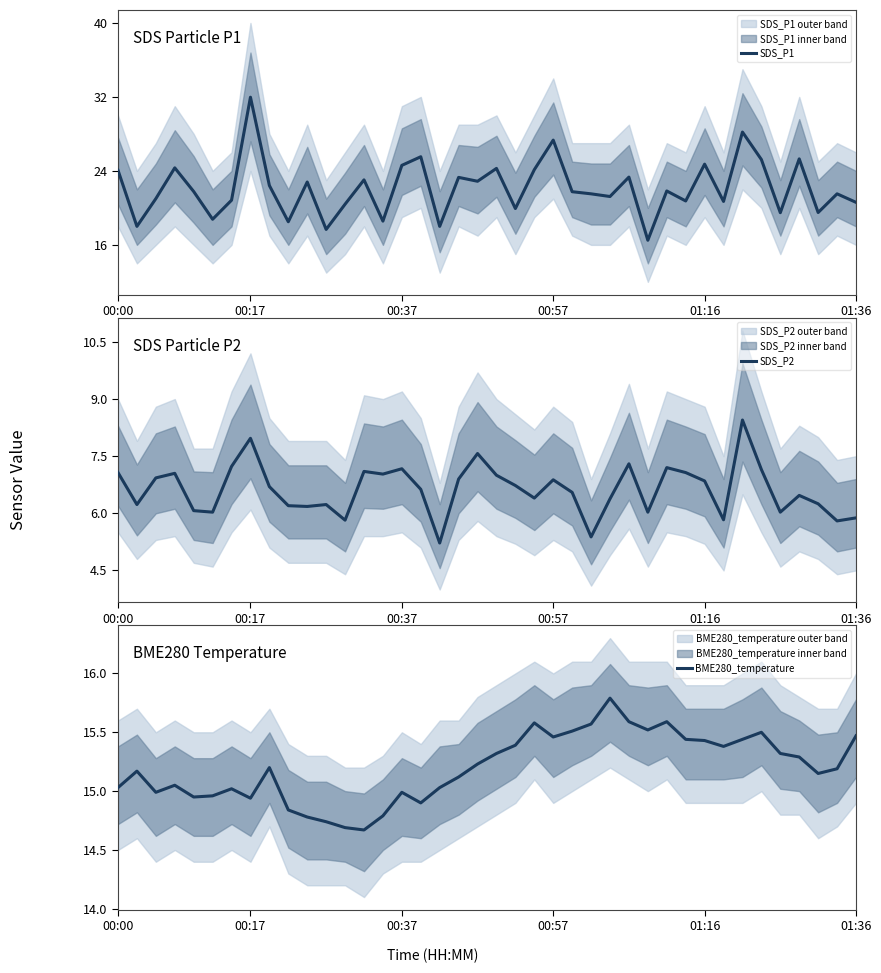

Reading right to left, transcribe all the data shown in this chart.

SDS_P1: 20.6	21.5	19.5	25.3	19.5	25.2	28.2	20.7	24.7	20.8	21.8	16.5	23.3	21.2	21.5	21.8	27.3	24.1	19.9	24.3	22.9	23.3	18.0	25.5	24.6	18.6	23.0	20.4	17.7	22.8	18.5	22.4	32.0	20.8	18.8	21.8	24.3	21.0	18.0	24.1
SDS_P2: 5.9	5.8	6.2	6.5	6.0	7.2	8.4	5.8	6.8	7.1	7.2	6.0	7.3	6.4	5.4	6.5	6.9	6.4	6.7	7.0	7.6	6.9	5.2	6.6	7.2	7.0	7.1	5.8	6.2	6.2	6.2	6.7	8.0	7.2	6.0	6.1	7.0	6.9	6.2	7.1
BME280_temperature: 15.5	15.2	15.2	15.3	15.3	15.5	15.4	15.4	15.4	15.4	15.6	15.5	15.6	15.8	15.6	15.5	15.5	15.6	15.4	15.3	15.2	15.1	15.0	14.9	15.0	14.8	14.7	14.7	14.7	14.8	14.8	15.2	14.9	15.0	15.0	14.9	15.1	15.0	15.2	15.0